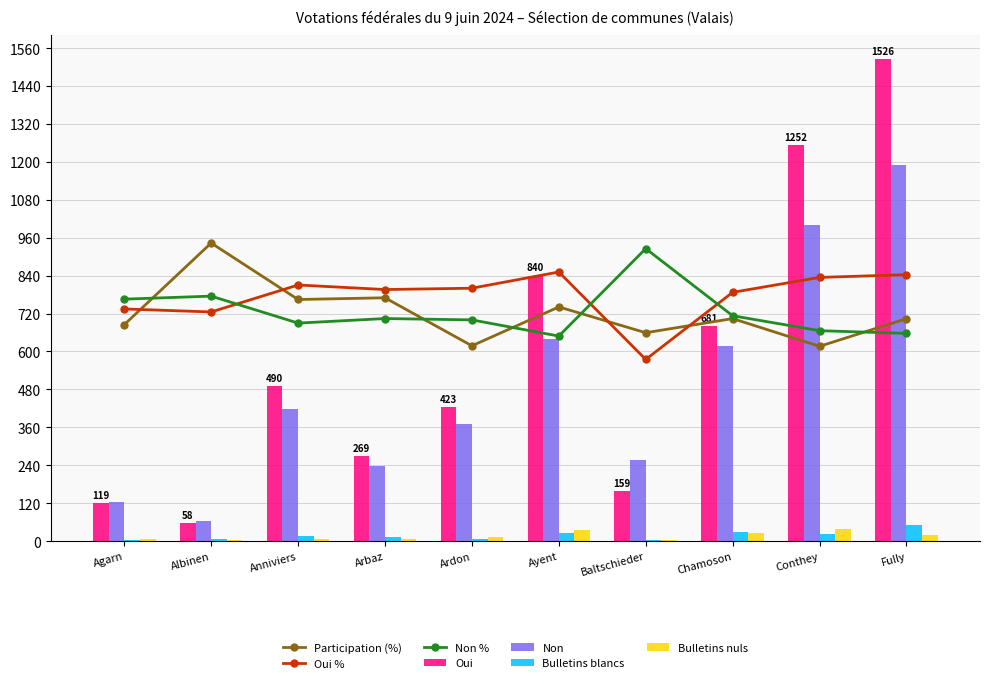

What is the difference between the maximum and second lowest values in the Bulletins nuls series?

34